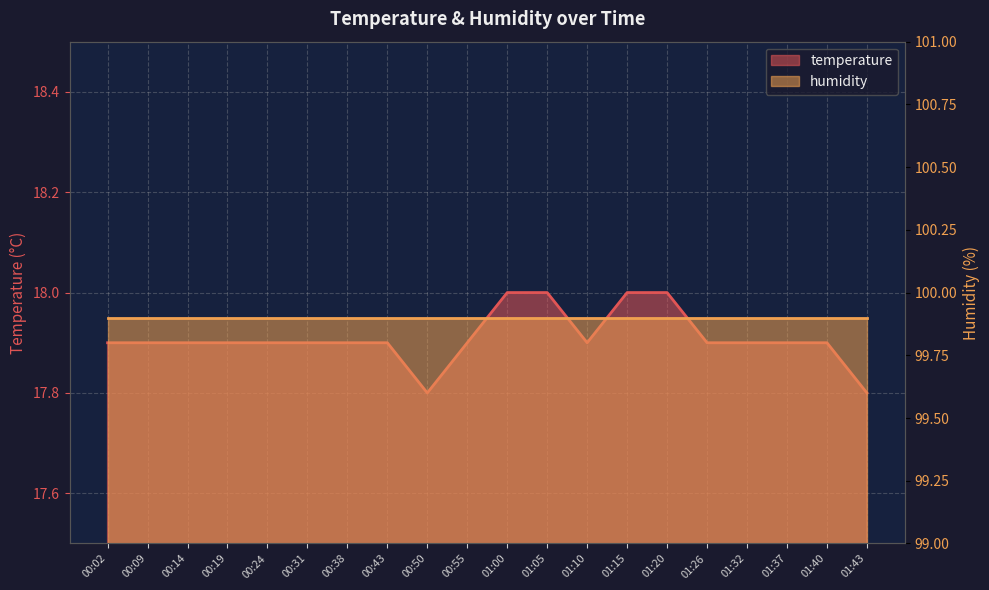

Between 00:31 and 01:43, which is larger?

00:31